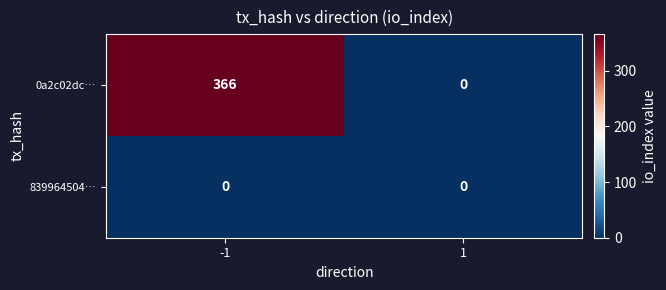

Rank the series by their average value, from highest to lowest.

0a2c02dc…, 839964504…